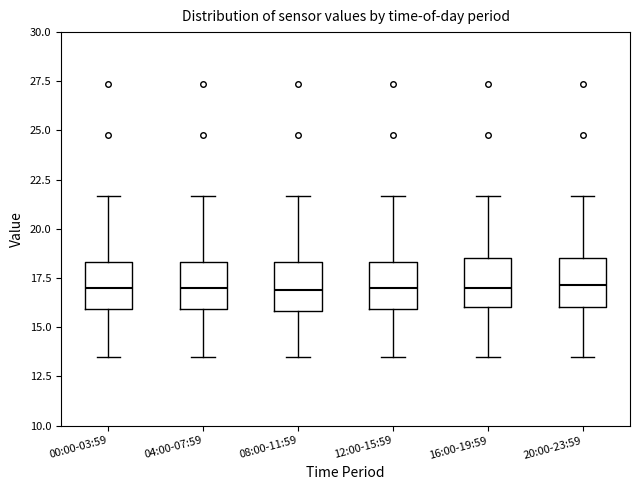

Reading left to right, read every box against the y-axis: the position of its median line, the range the box covers, and the ends of its whiskers. The values are not printed on the chart, so give them approximately, as read against the axis.

00:00-03:59: median 17.0, box 16.0 to 18.5, whiskers 13.5 to 21.5
04:00-07:59: median 17.0, box 16.0 to 18.5, whiskers 13.5 to 21.5
08:00-11:59: median 17.0, box 16.0 to 18.5, whiskers 13.5 to 21.5
12:00-15:59: median 17.0, box 16.0 to 18.5, whiskers 13.5 to 21.5
16:00-19:59: median 17.0, box 16.0 to 18.5, whiskers 13.5 to 21.5
20:00-23:59: median 17.0, box 16.0 to 18.5, whiskers 13.5 to 21.5